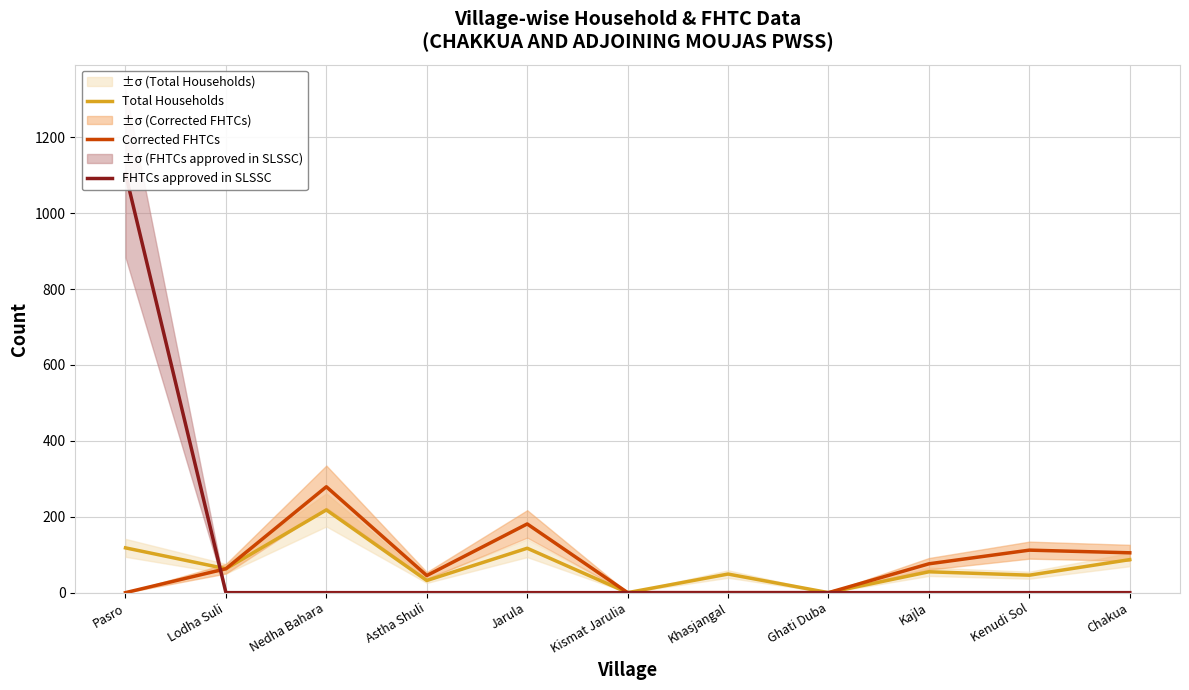

True or false: Total Households and Corrected FHTCs cross at least once.

False